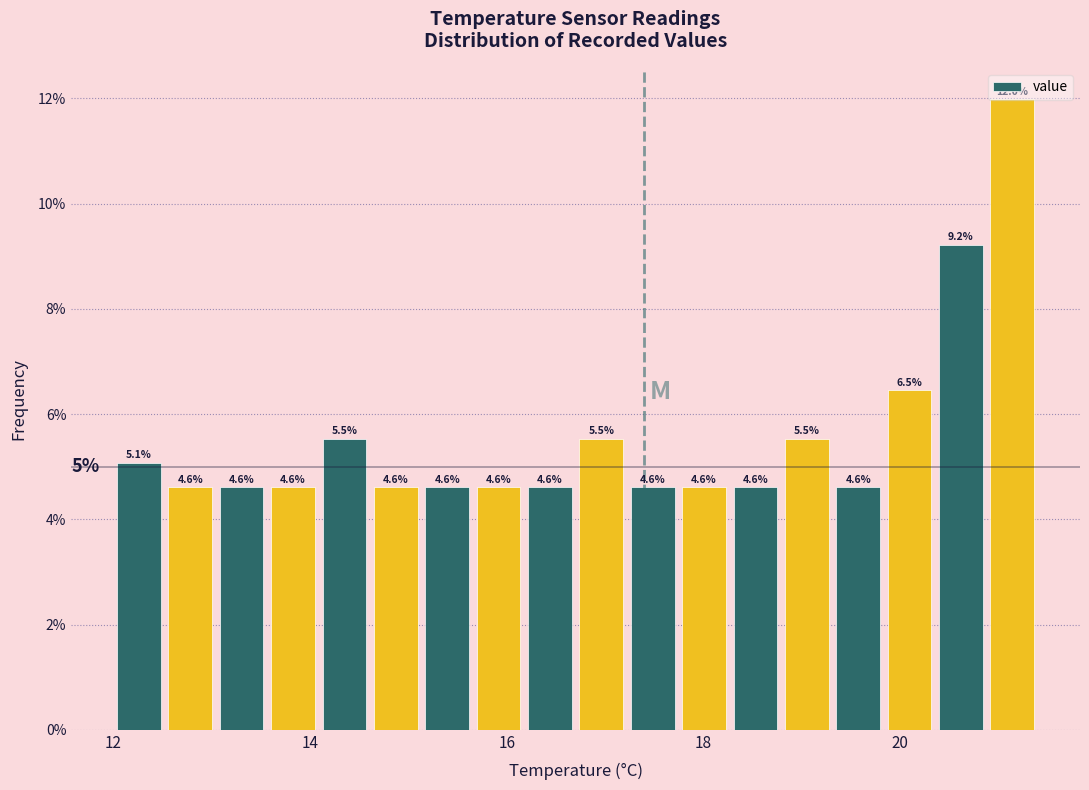

Read against the x-axis, roughly where is the centre of the tallest bar?

21.2